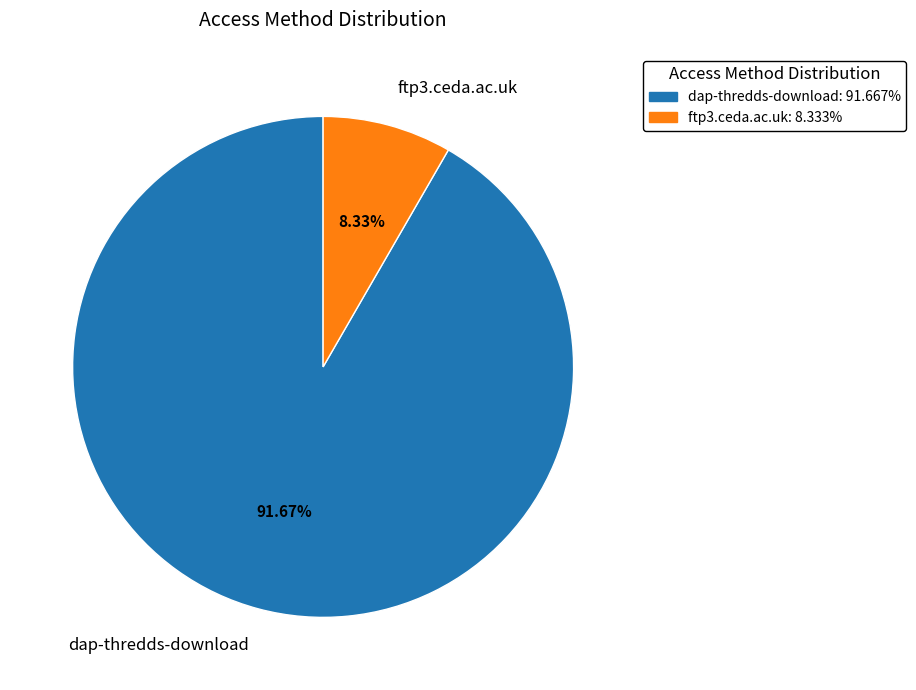

Which category has the biggest portion of the pie?

dap-thredds-download